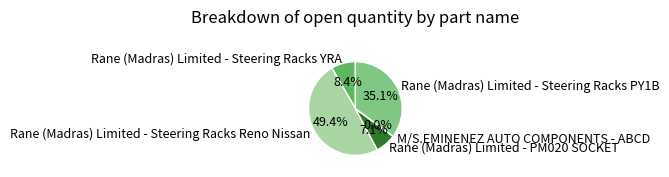

To the nearest percent, what portion does Rane (Madras) Limited - Steering Racks Reno Nissan represent?

49%